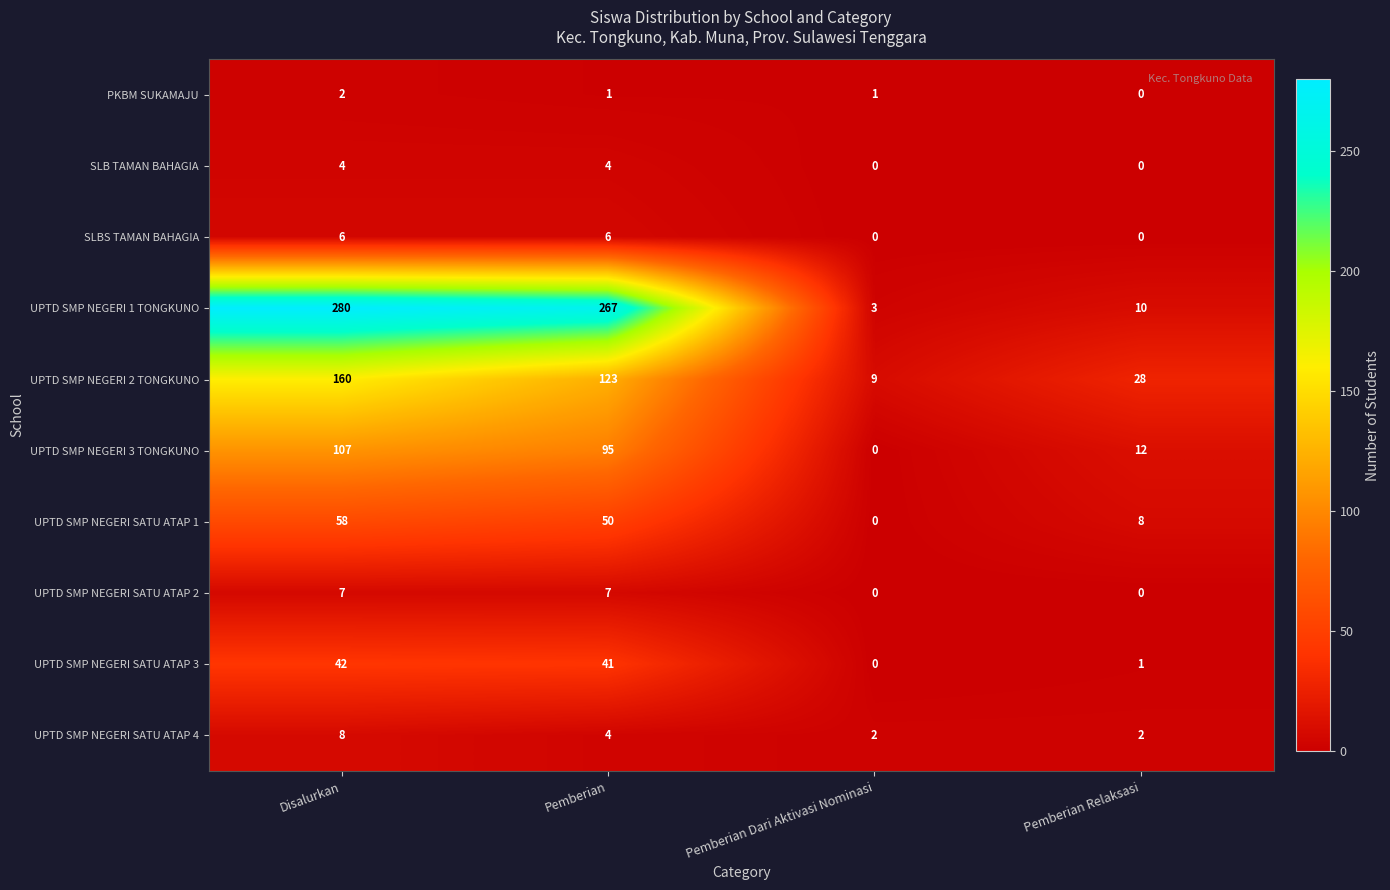

Rank the series at Disalurkan from lowest to highest value.

PKBM SUKAMAJU, SLB TAMAN BAHAGIA, SLBS TAMAN BAHAGIA, UPTD SMP NEGERI SATU ATAP 2, UPTD SMP NEGERI SATU ATAP 4, UPTD SMP NEGERI SATU ATAP 3, UPTD SMP NEGERI SATU ATAP 1, UPTD SMP NEGERI 3 TONGKUNO, UPTD SMP NEGERI 2 TONGKUNO, UPTD SMP NEGERI 1 TONGKUNO